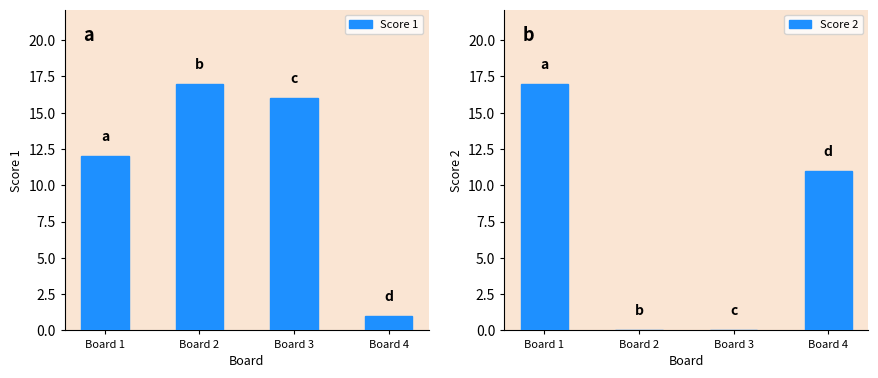

True or false: Score 1 has a value of 16 at Board 3.

True